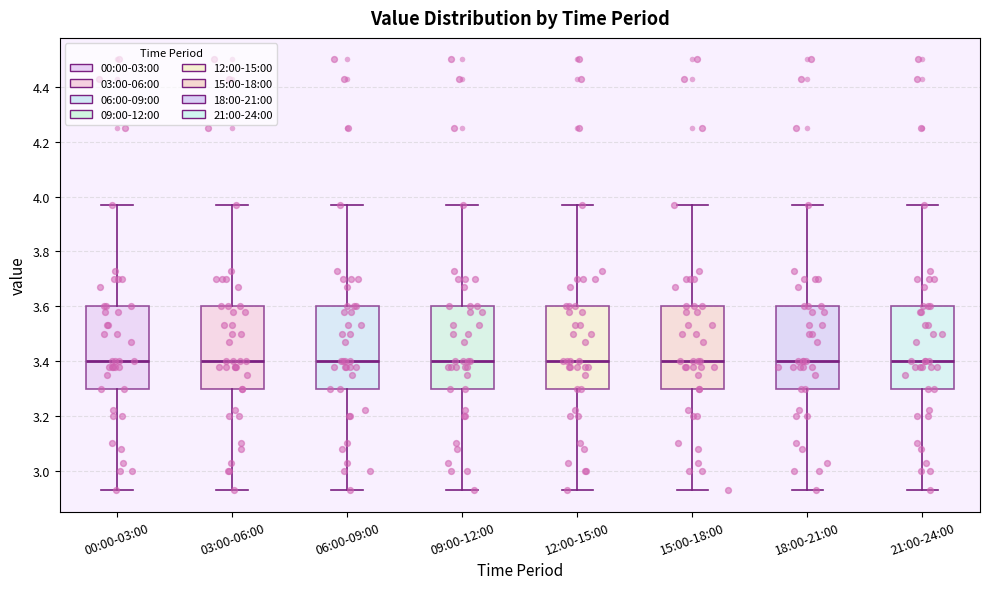

Where does the upper whisker of the box for 00:00-03:00 end on the y-axis? The values are not printed on the chart, so give them approximately, as read against the axis.

3.98